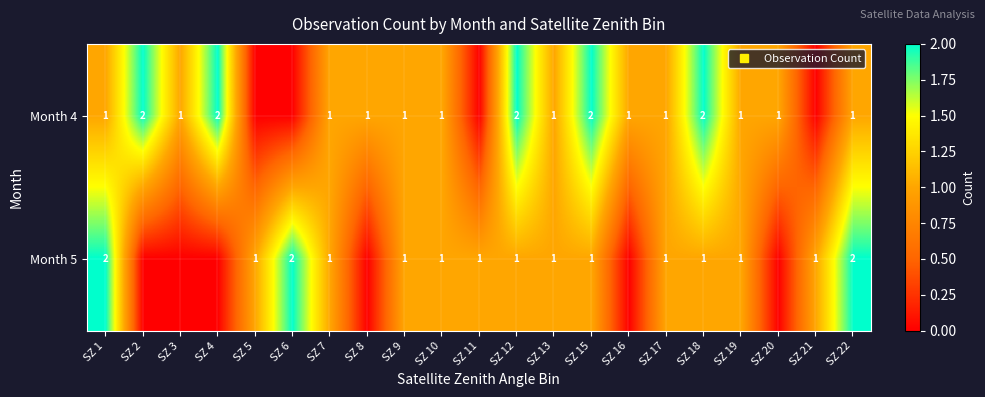

At which category is the sum across all series the highest?

SZ 1